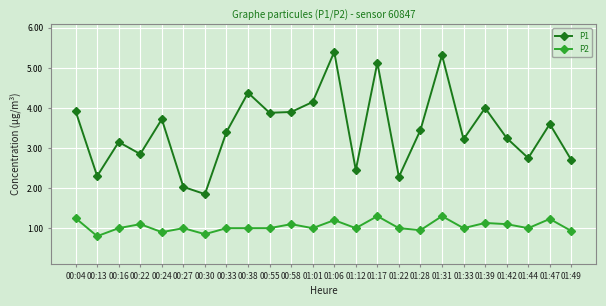

Does the chart display data point markers on the line(s)?

Yes